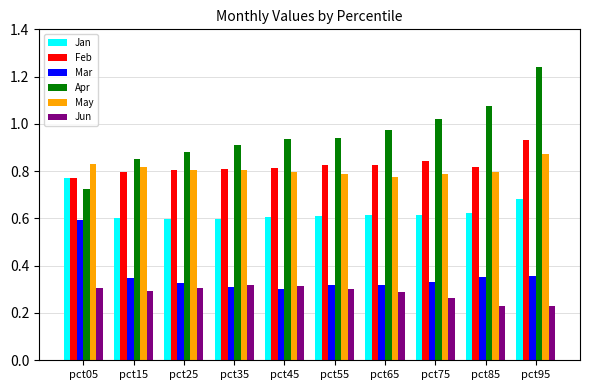

What is the difference between the highest and lowest values at pct05?

0.5